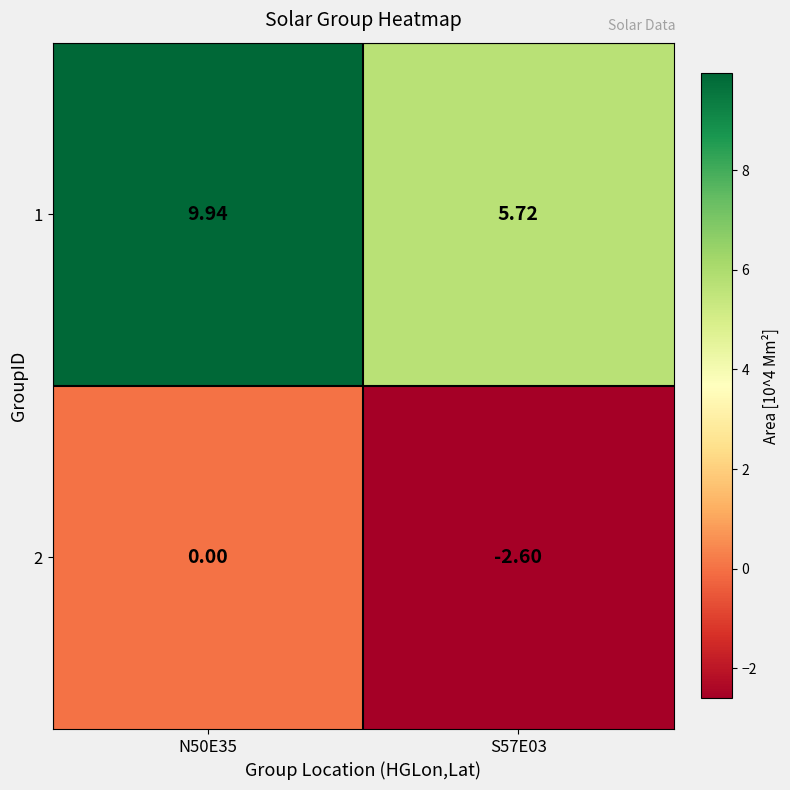

Which label corresponds to the largest value in the chart?

N50E35